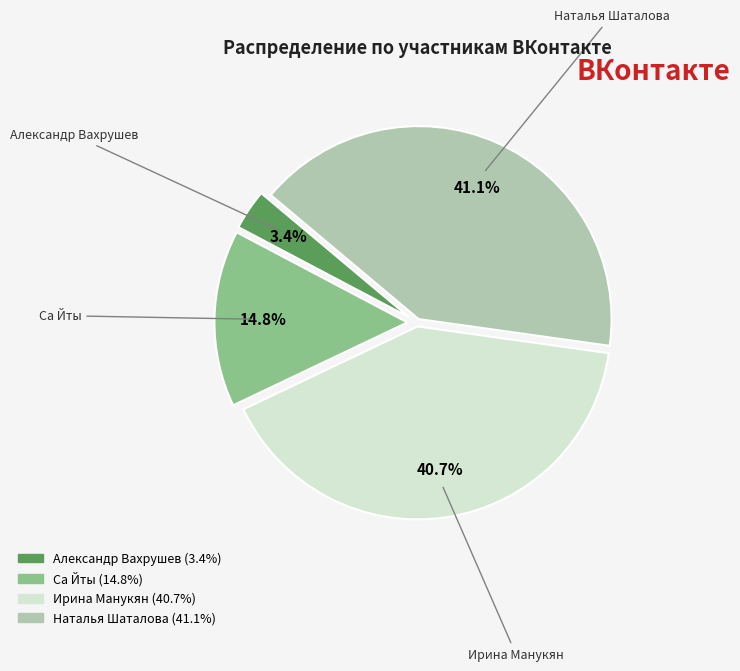

Combined, what portion of the pie is Александр Вахрушев and Ирина Манукян?

44.1%